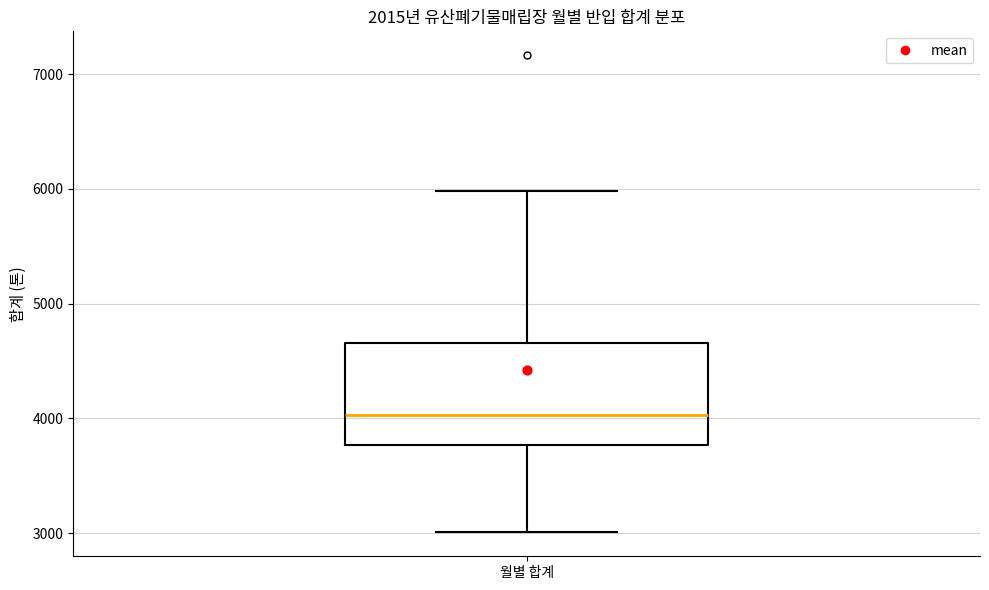

Where is the lower edge of the box for 월별 합계 on the y-axis? The values are not printed on the chart, so give them approximately, as read against the axis.

3800